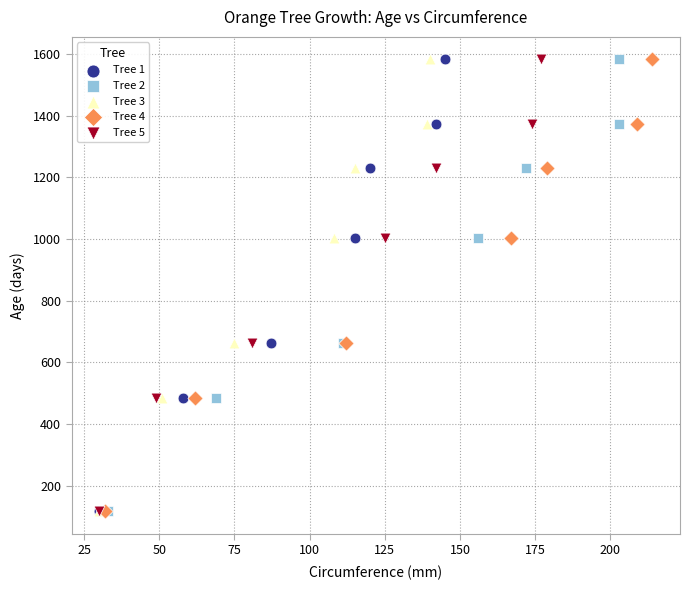

What are all the series names shown in the legend?

Tree 1, Tree 2, Tree 3, Tree 4, Tree 5